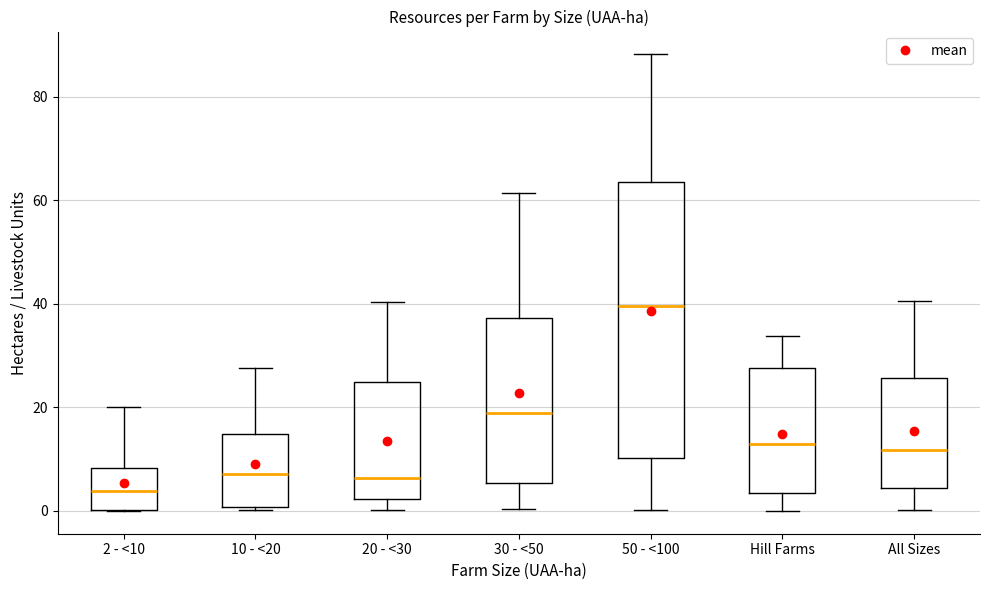

Where does the median line of the box for 20 - <30 sit on the y-axis? The values are not printed on the chart, so give them approximately, as read against the axis.

6